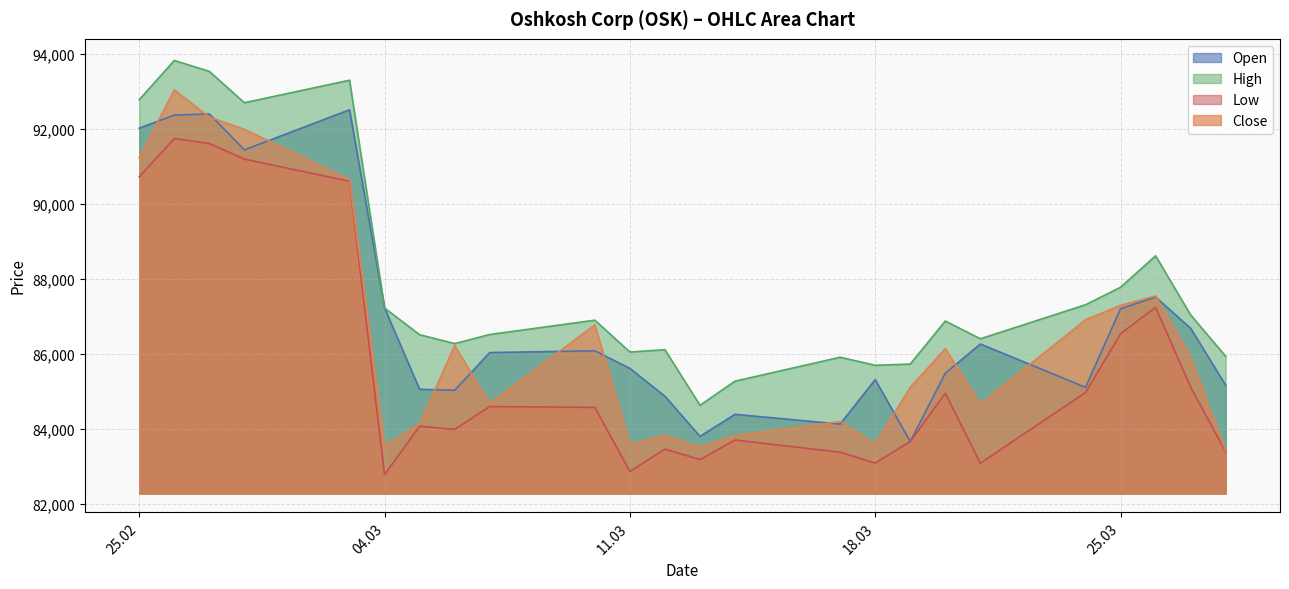

What is the greatest value displayed?

93826